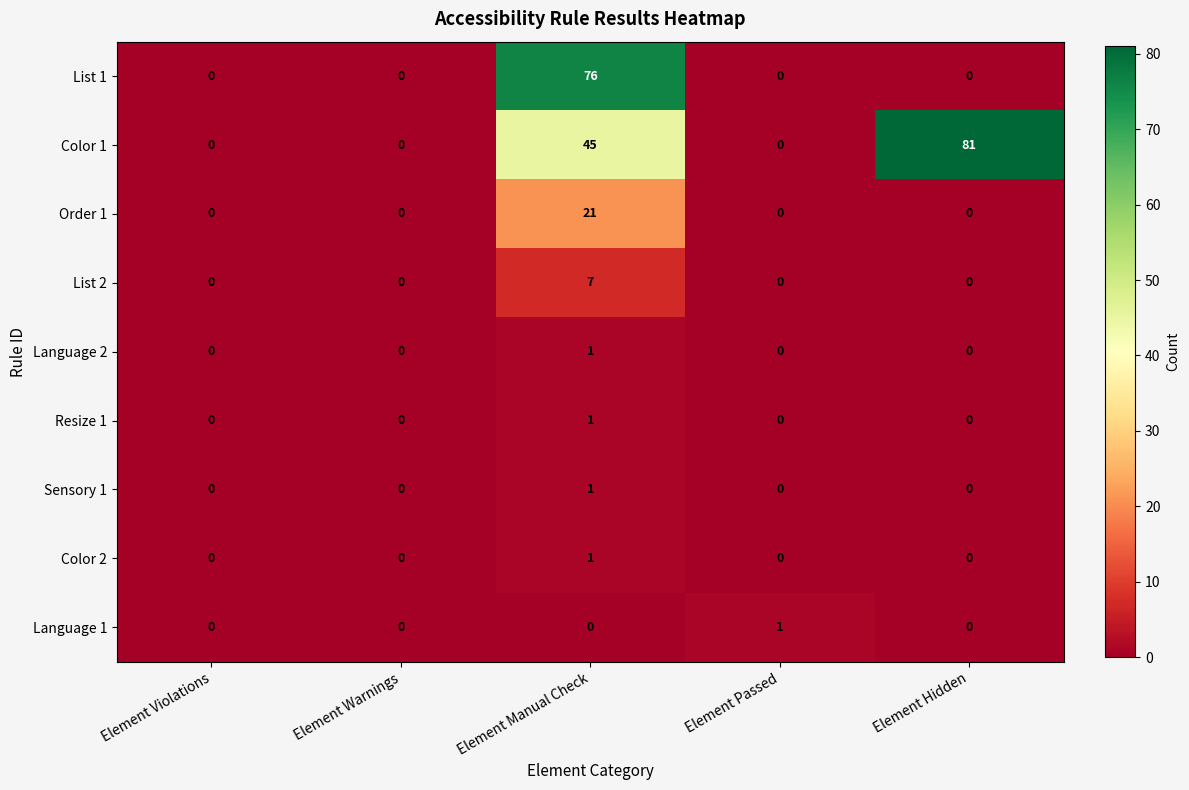

At which category is the sum across all series the highest?

Element Manual Check